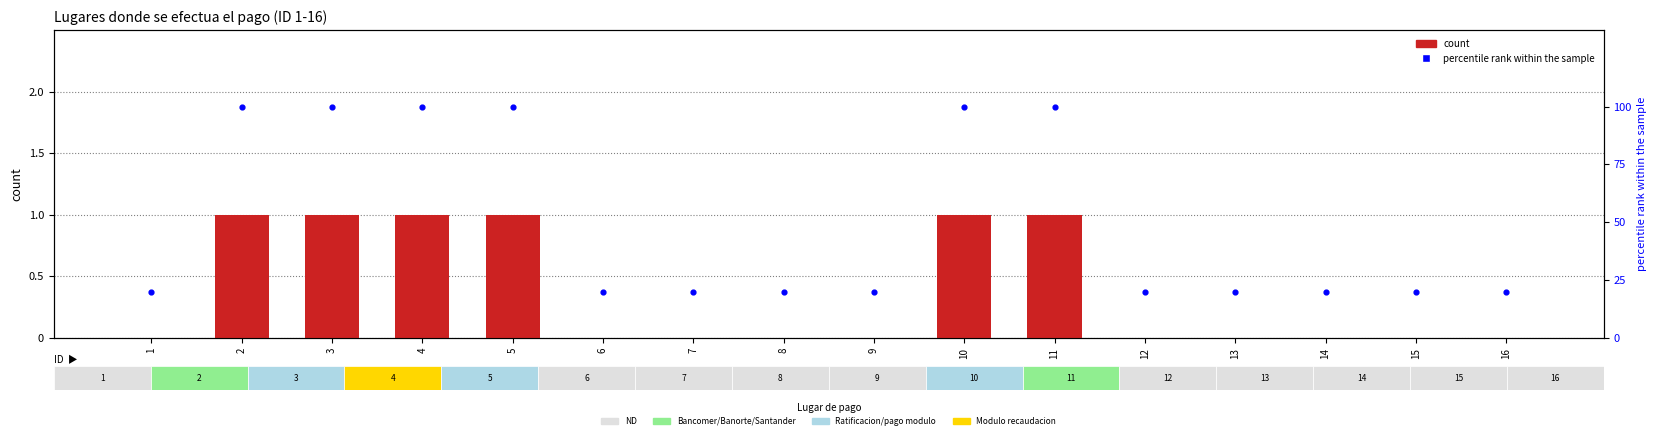

Which series has the largest Y range (max minus min)?

percentile rank within the sample